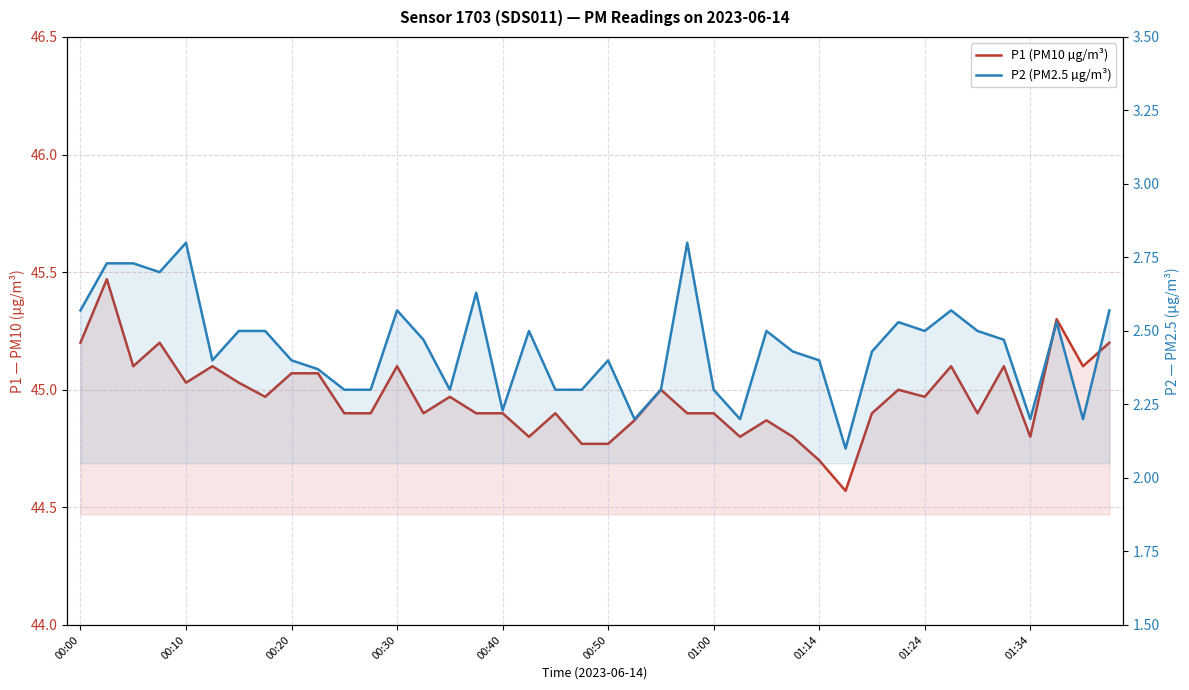

What is the total value across all series at 30?

47.3